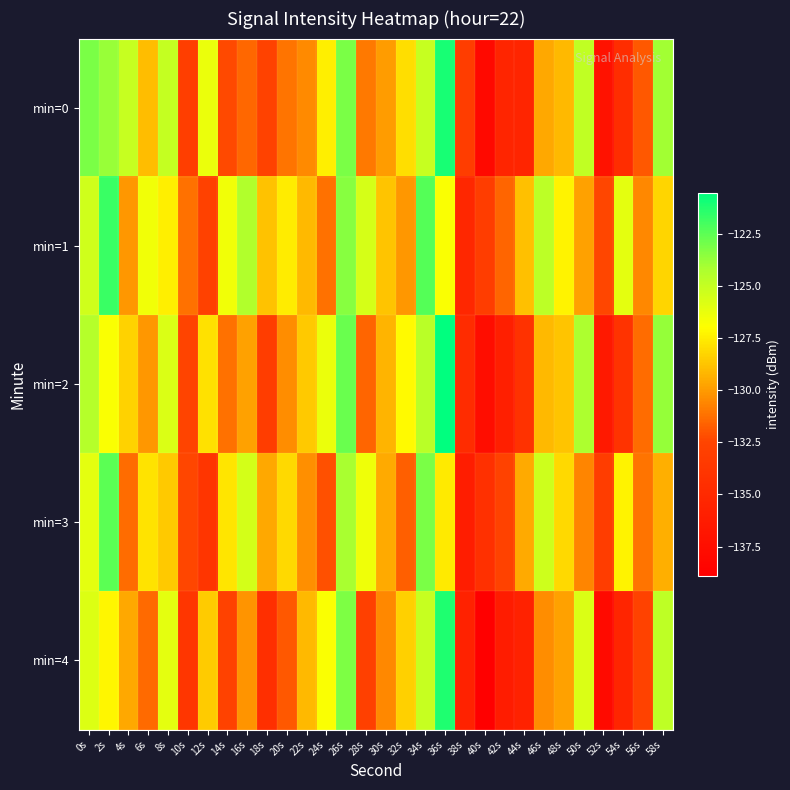

At how many categories does at least one series exceed -132?

27